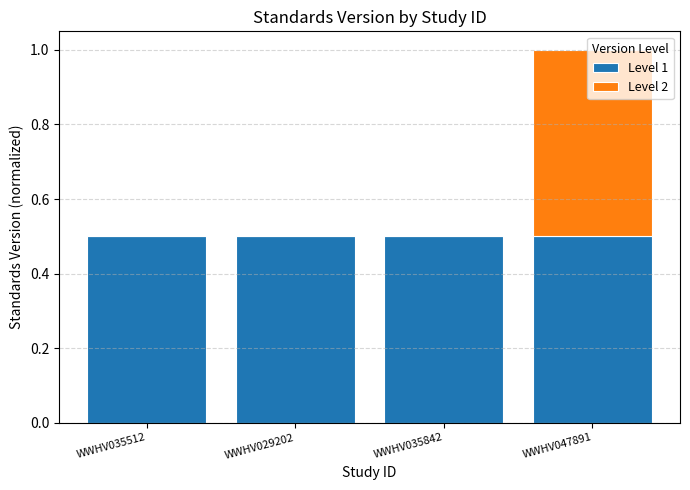

How many categories are shown in the chart?

4